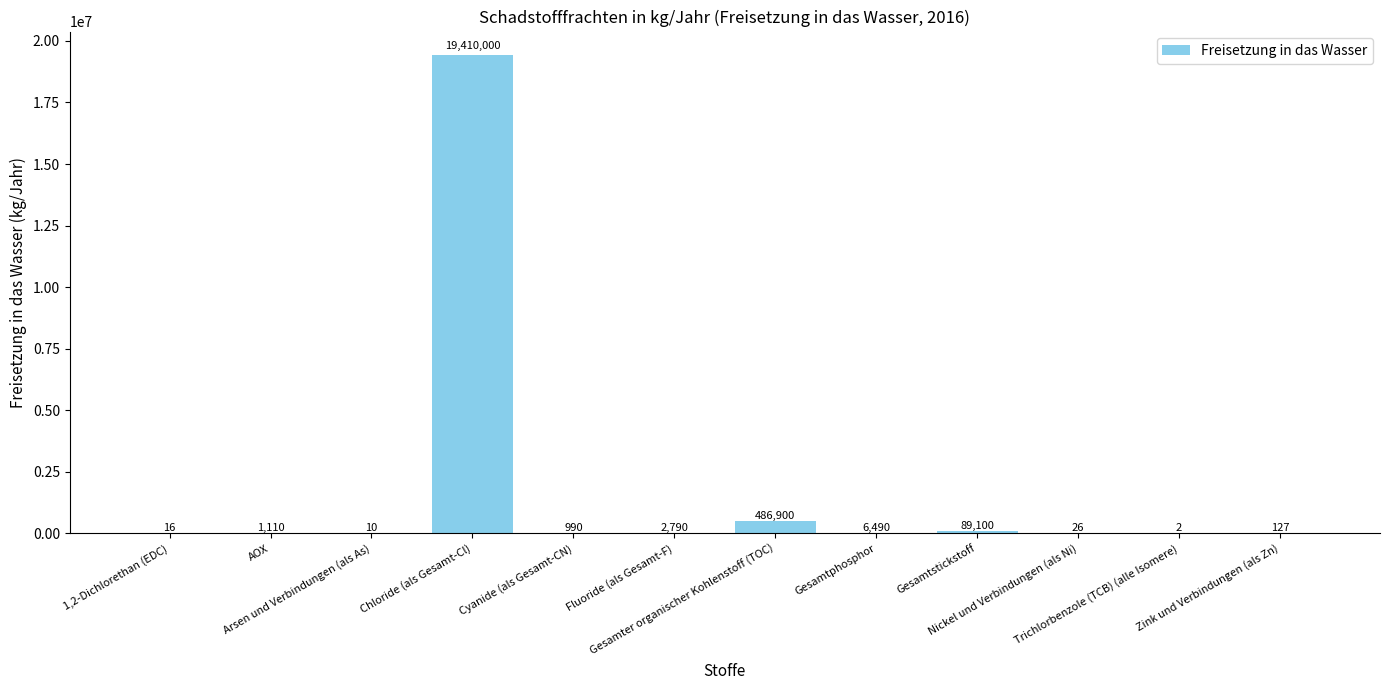

What is the maximum value shown in the chart?

19410000